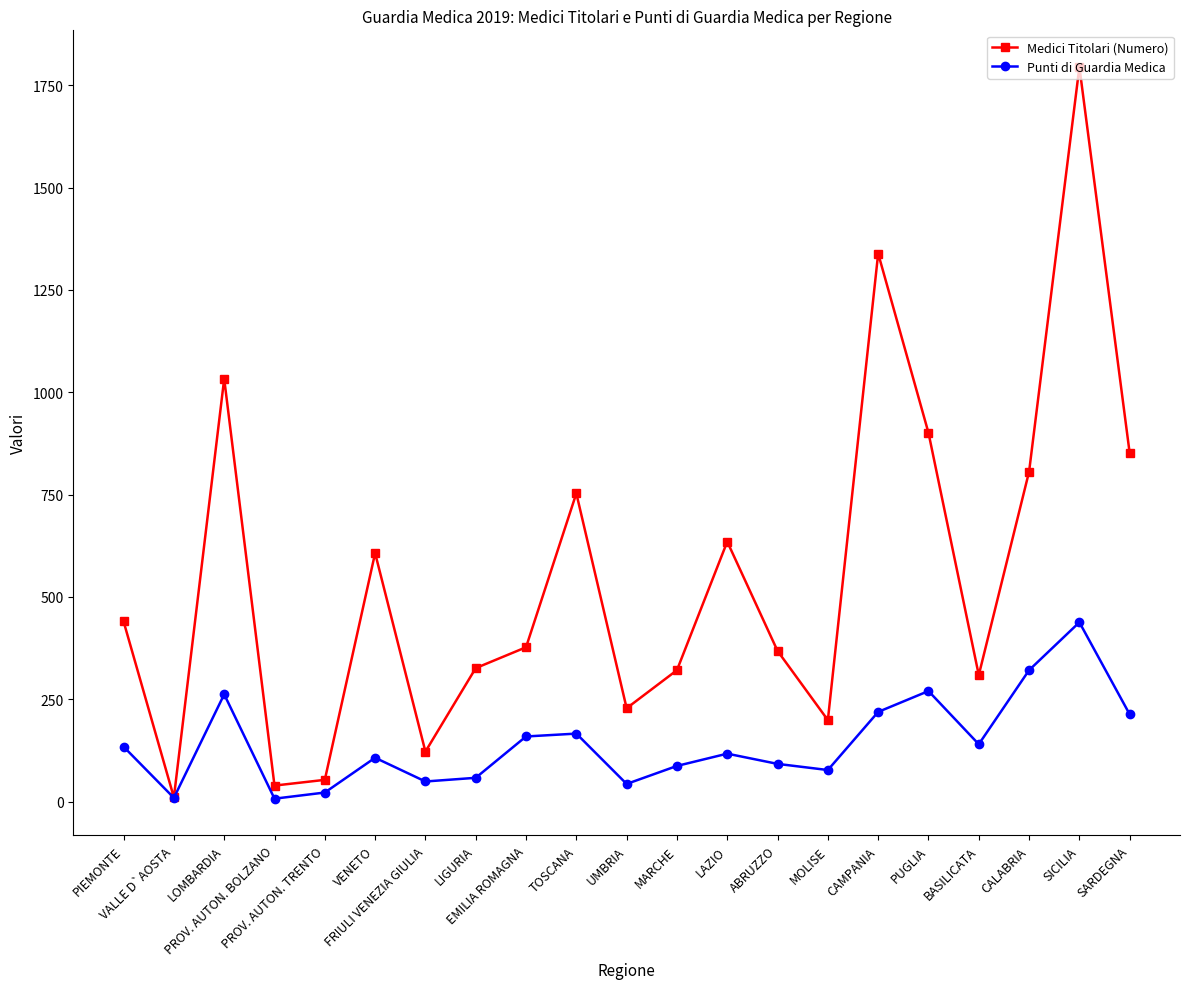

Rank the series by their maximum value, from highest to lowest.

Medici Titolari (Numero), Punti di Guardia Medica